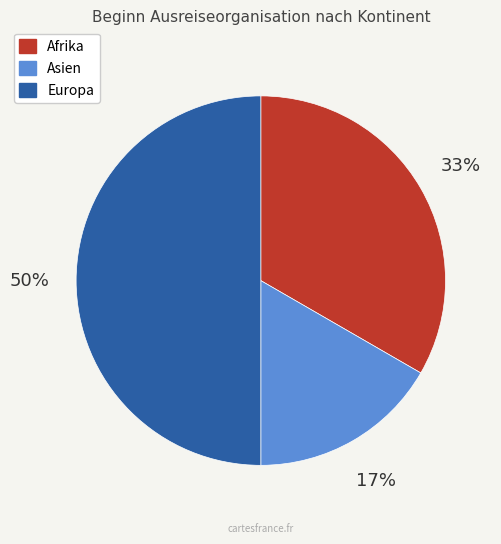

To the nearest percent, what is the average slice percentage?

33%